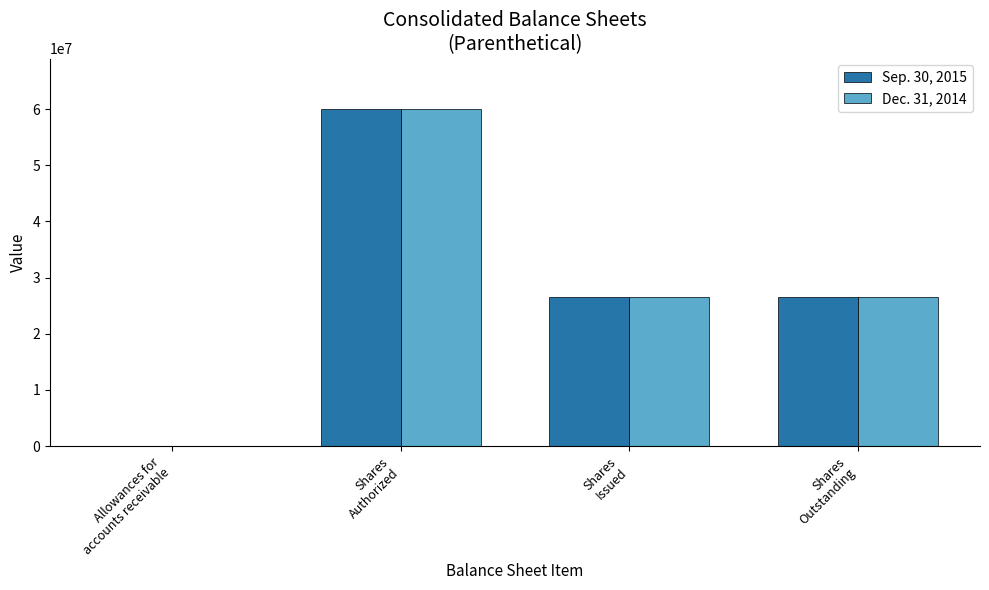

Is the value of Dec. 31, 2014 at Allowances for
accounts receivable greater than the value of Sep. 30, 2015 at Shares
Outstanding?

No